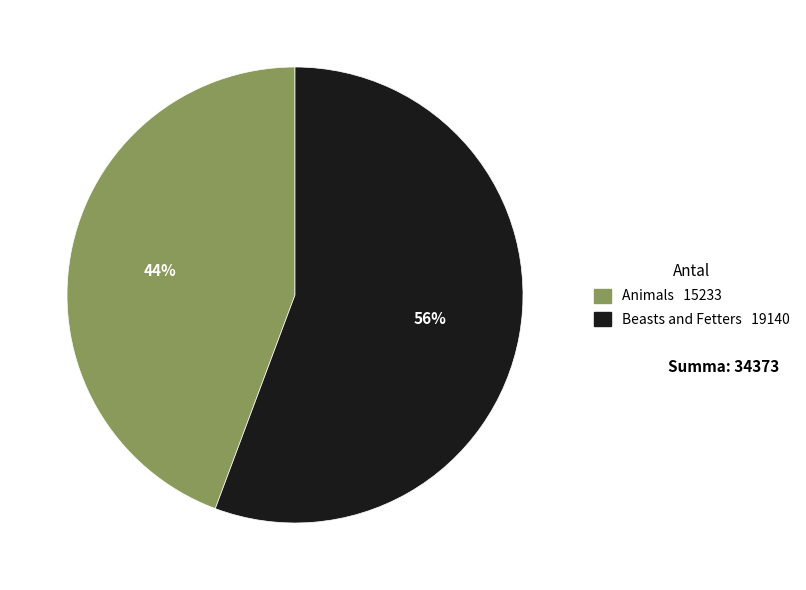

Count the number of slices in the pie.

2